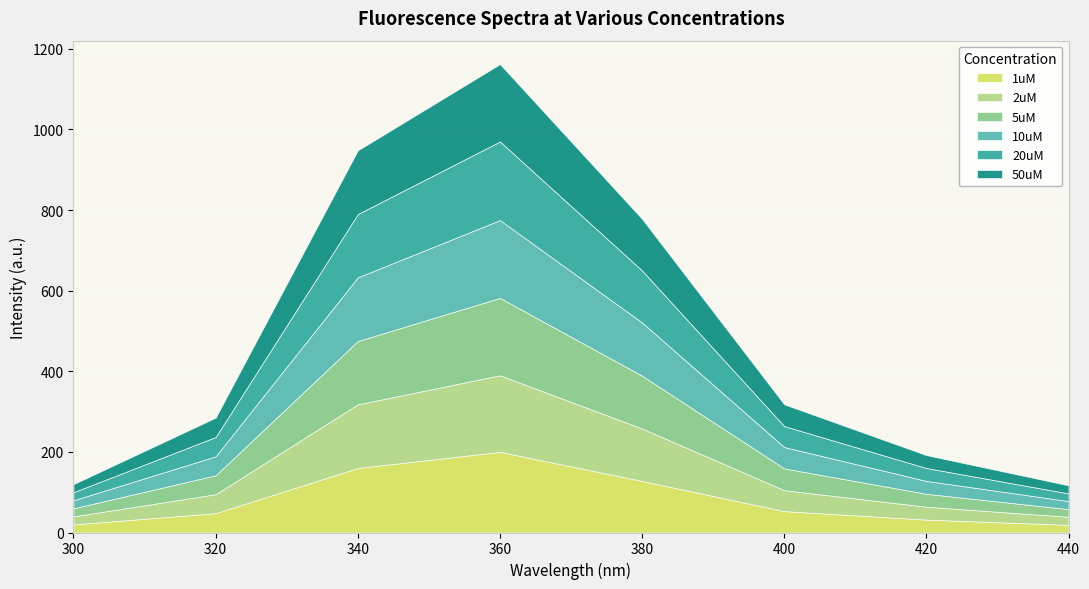

The value of 1uM at 360 is 71. True or false?

False